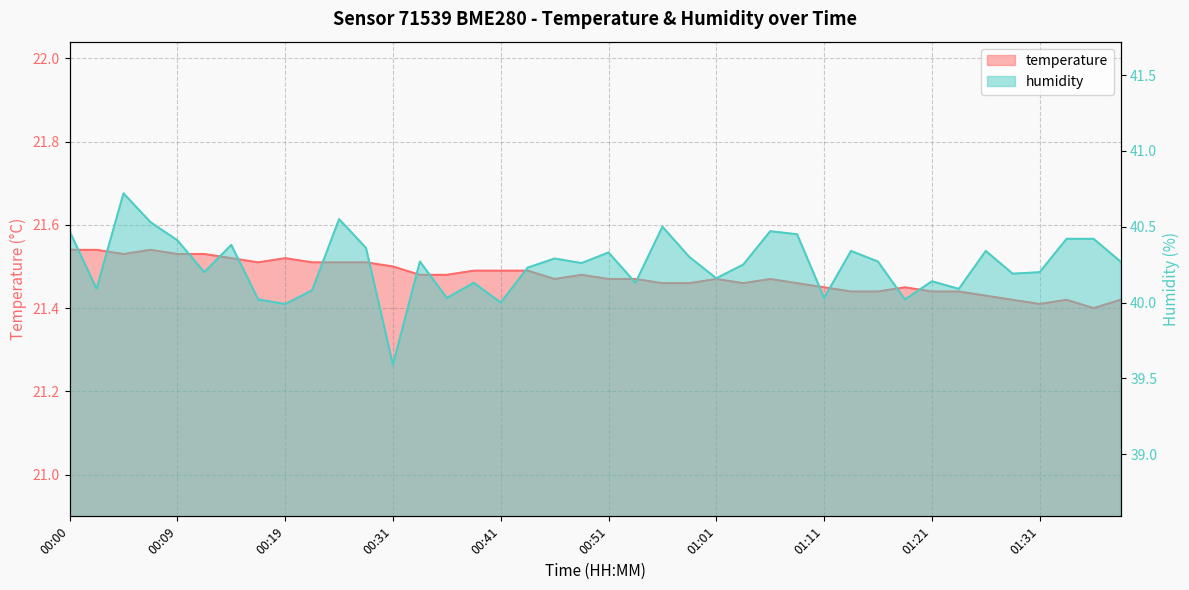

How many lines are shown in the chart?

2